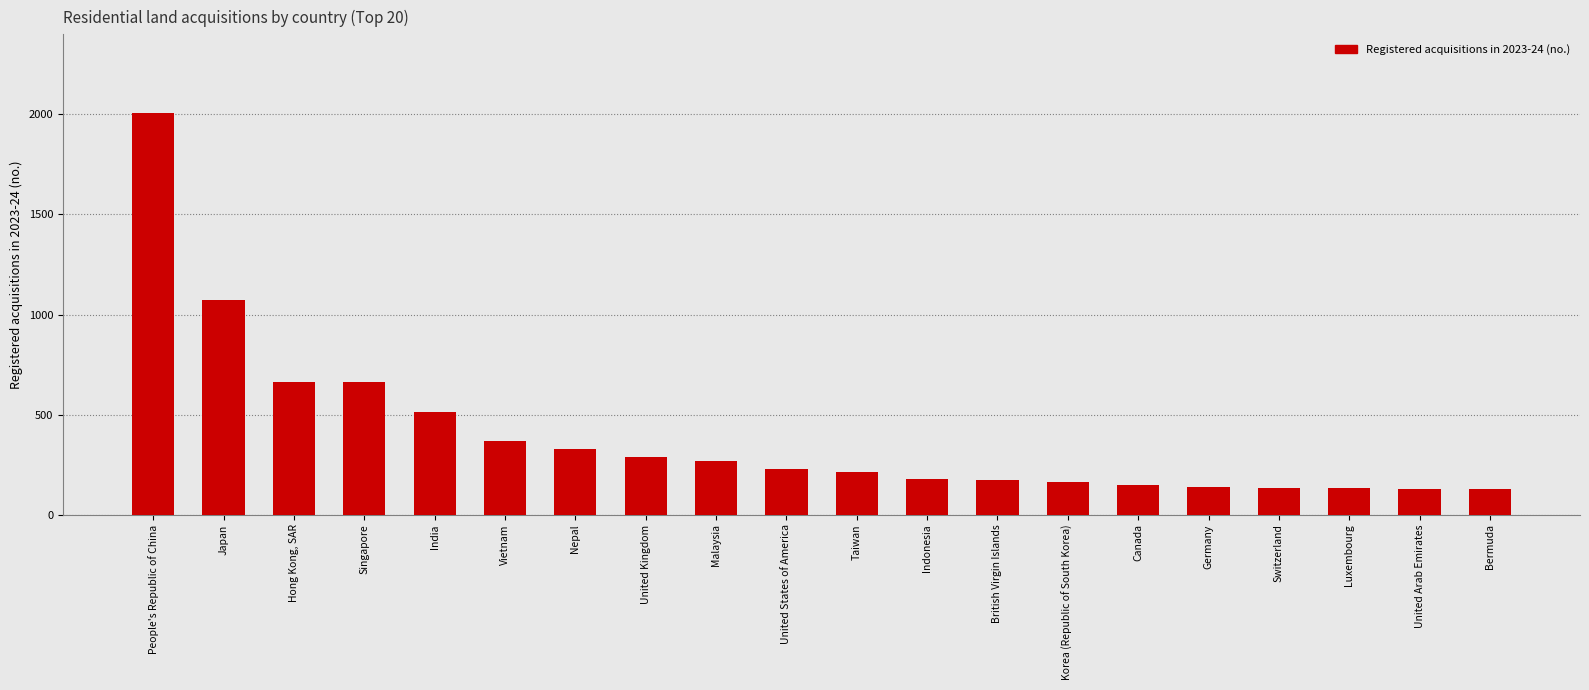

What is the smallest value displayed?

127